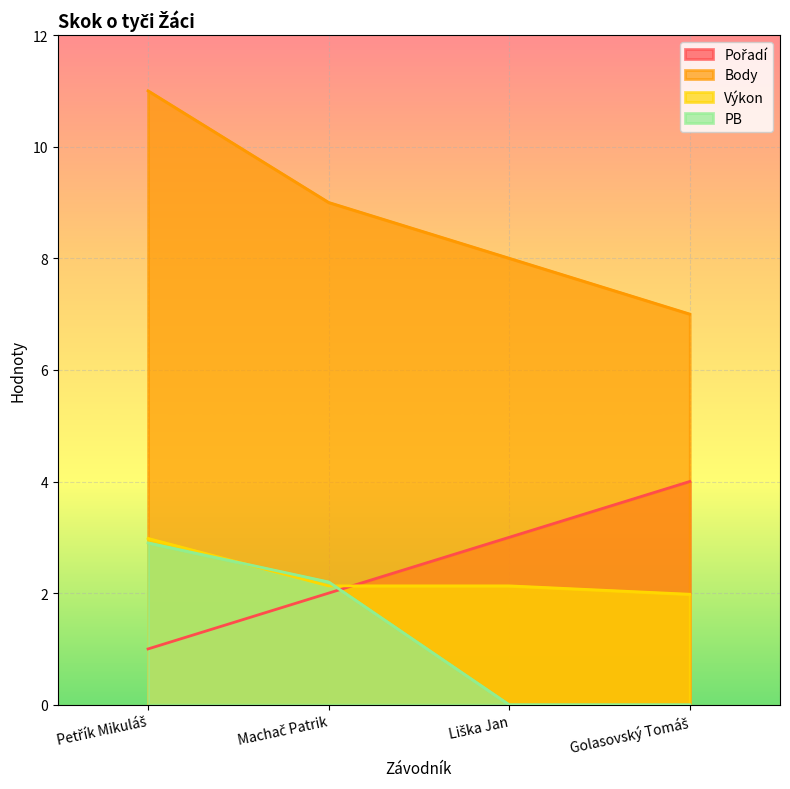

List the labels in order of Body value, smallest first.

Golasovský Tomáš, Liška Jan, Machač Patrik, Petřík Mikuláš